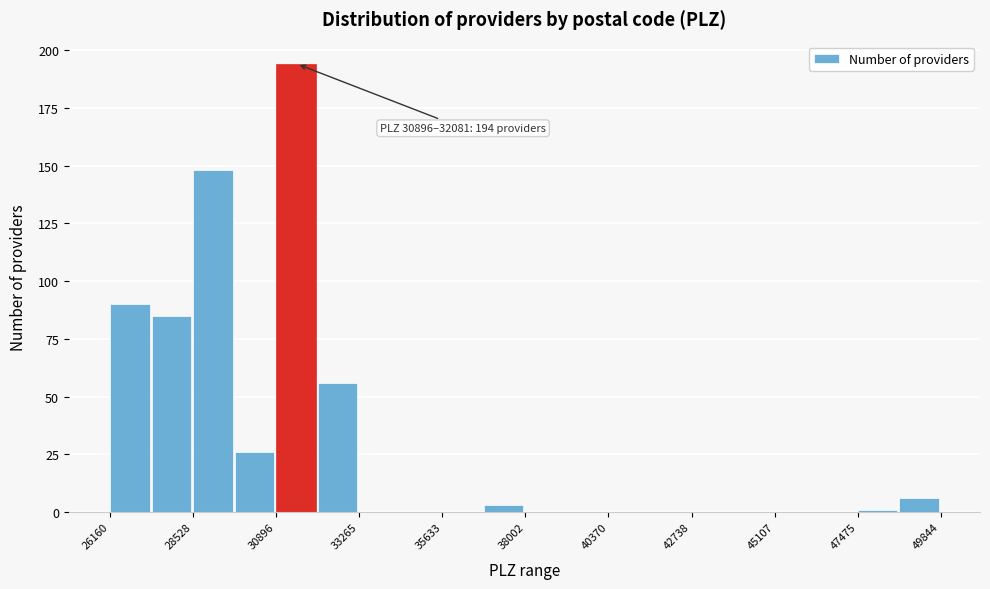

Around what value on the x-axis is the tallest bar? Give the approximate position of its centre, as read against the axis.

31500